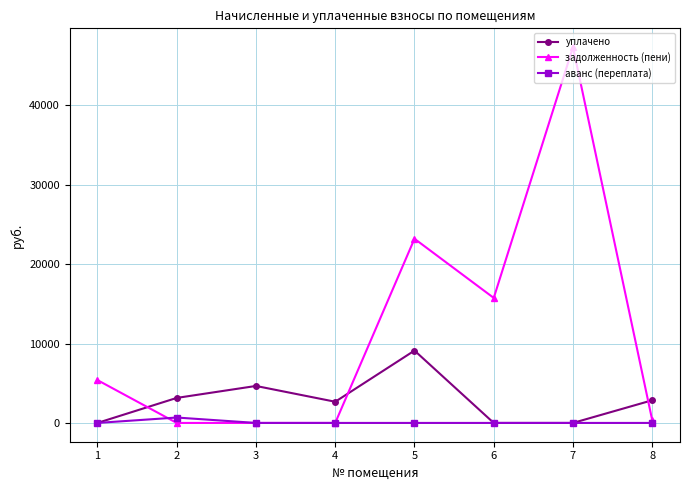

What is the average value of the аванс (переплата) series?

85.0